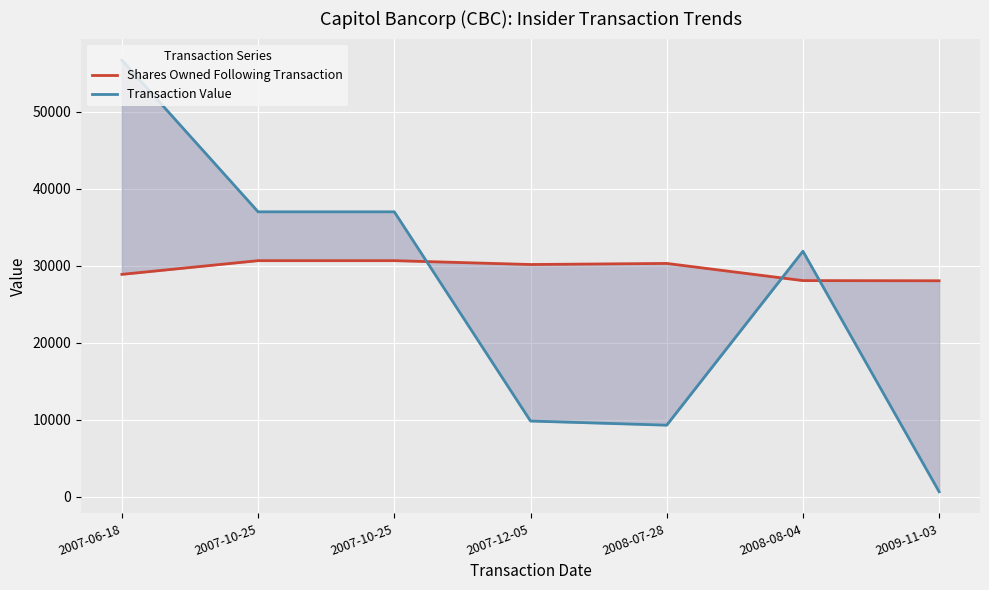

What are all the series names shown in the legend?

Shares Owned Following Transaction, Transaction Value